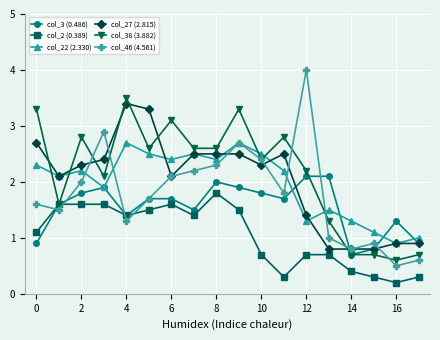

How many values in the col_38 (3.882) series are below 2?

6